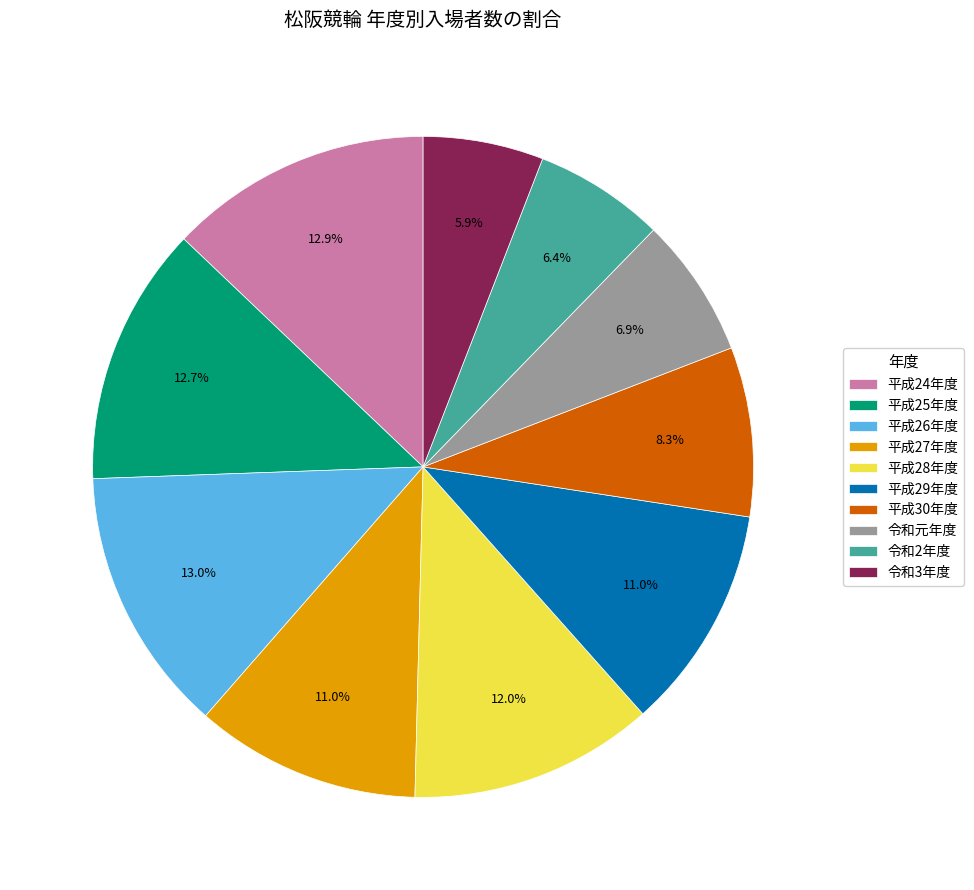

What portion of the pie excludes 令和3年度?

94.1%